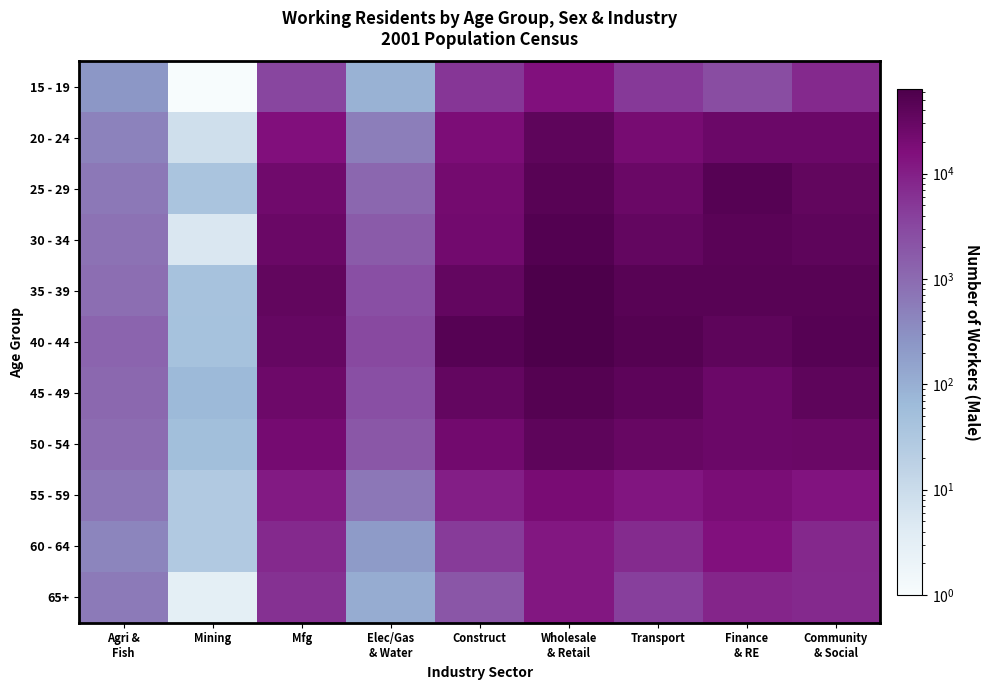

At which category does the chart reach its minimum across all series?

Mining